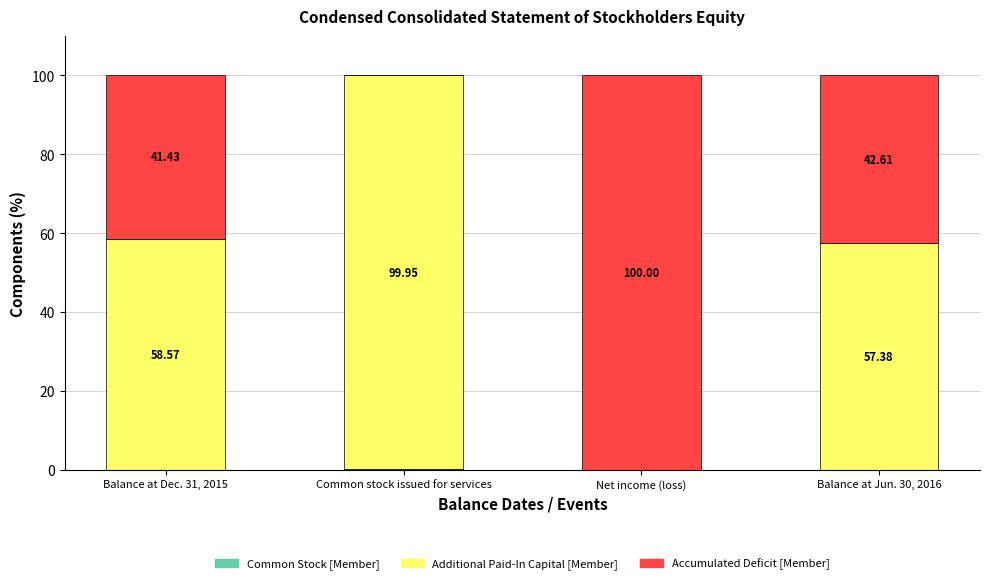

What is the label of the 4th bar from the right?

Balance at Dec. 31, 2015